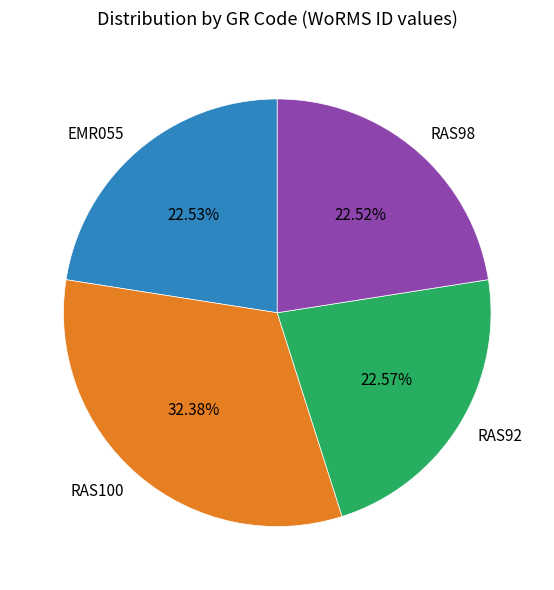

Does RAS100 account for over 50% of the chart?

No